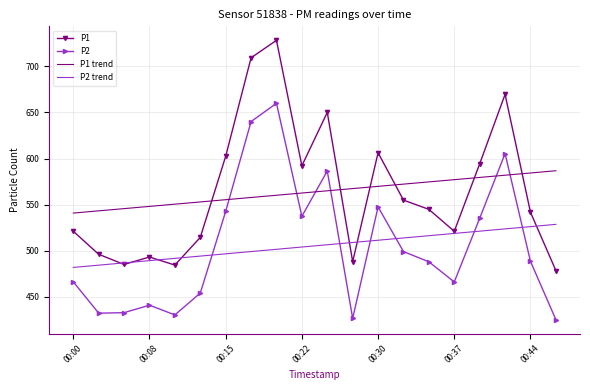

True or false: P1 trend and P2 trend cross at least once.

False